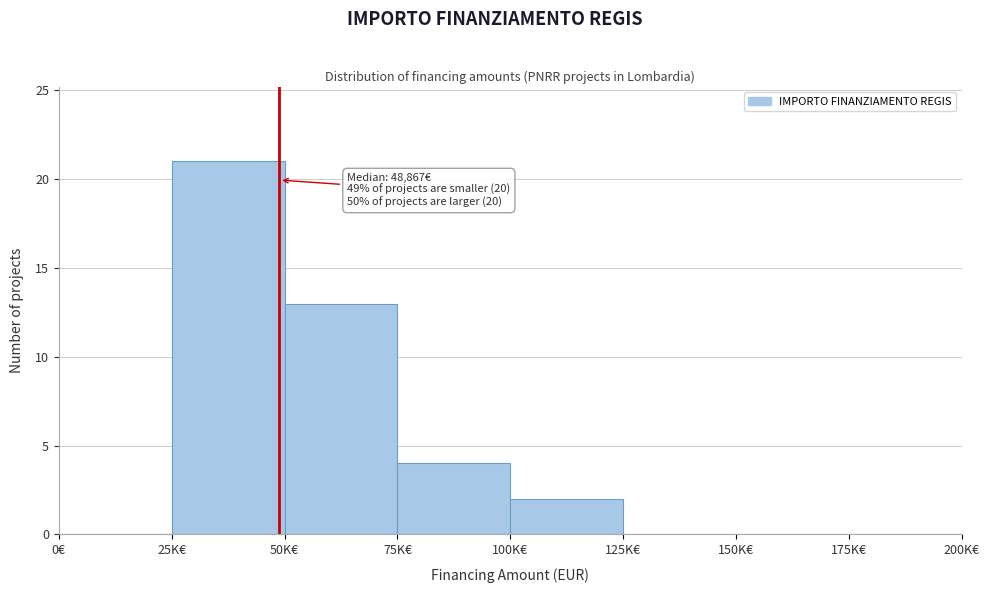

Reading right to left, list all the values displayed in this chart.

175K€=0	150K€=0	125K€=0	100K€=2	75K€=4	50K€=13	25K€=21	0€=0